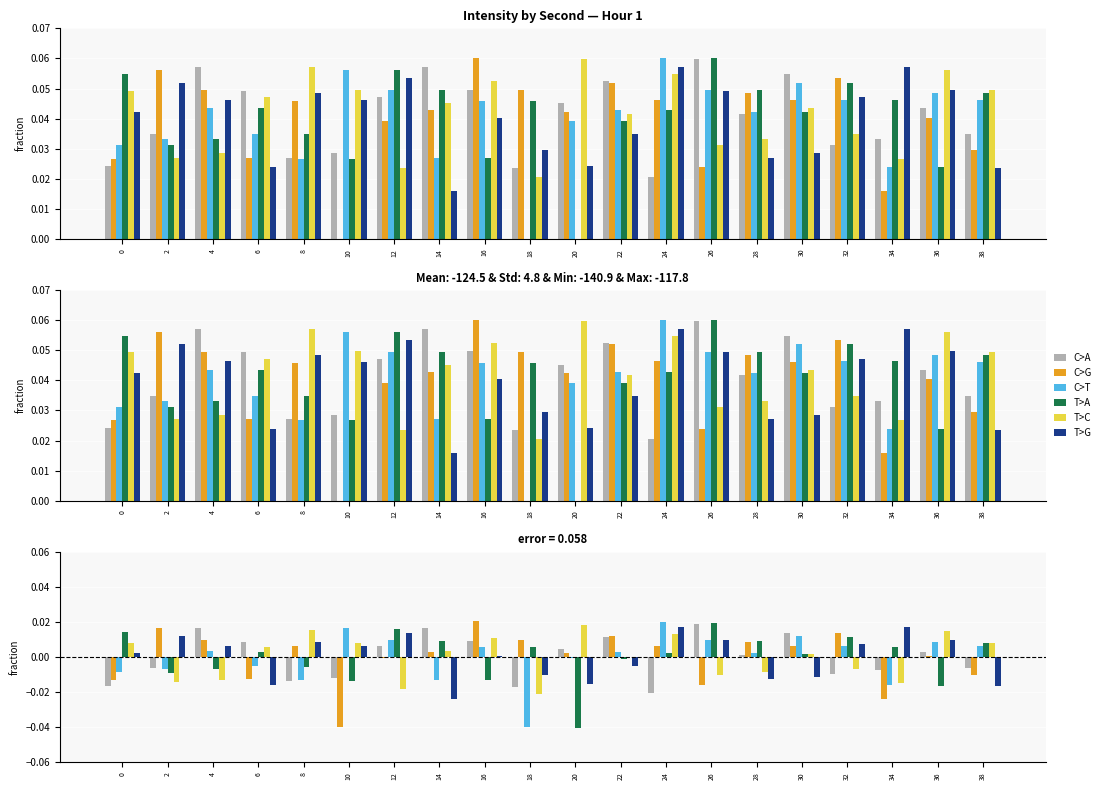

Which series changed the most between 12 and 34?

C>T